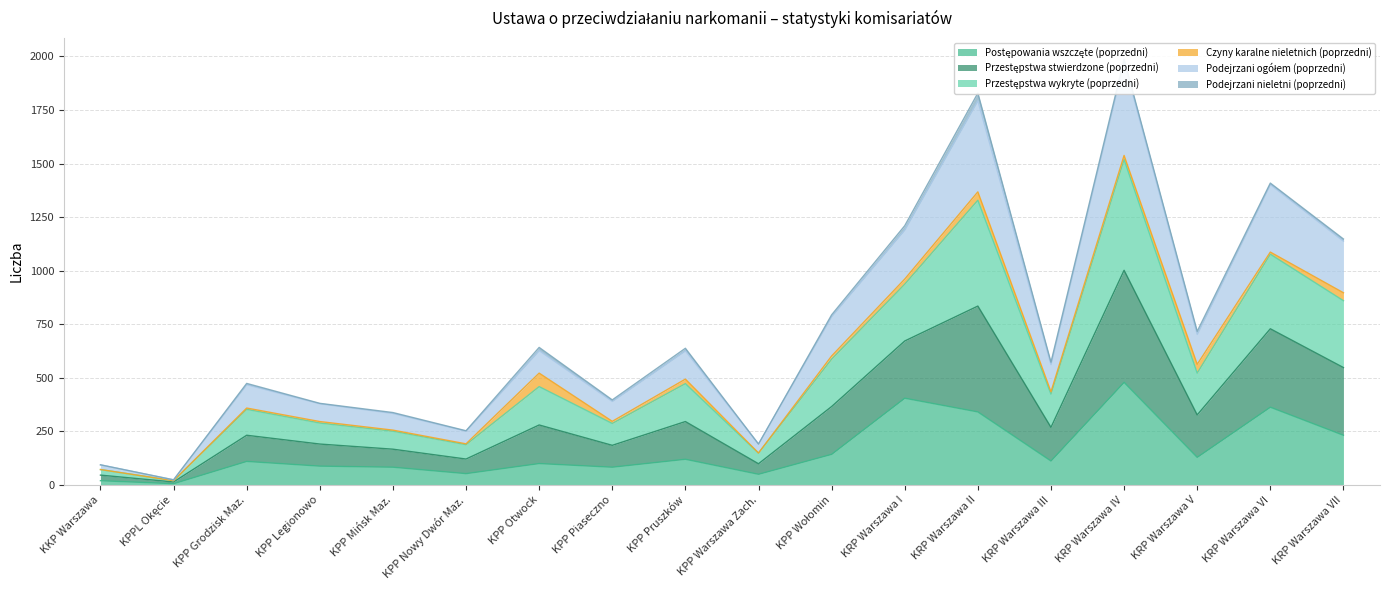

At how many categories does at least one series exceed 1684?

2